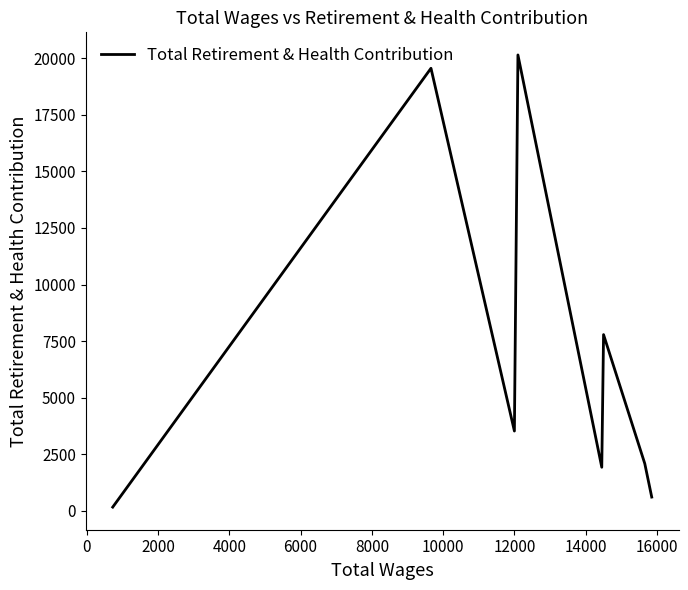

How many interior local valleys (lower than both neighbors) does the data have?

2